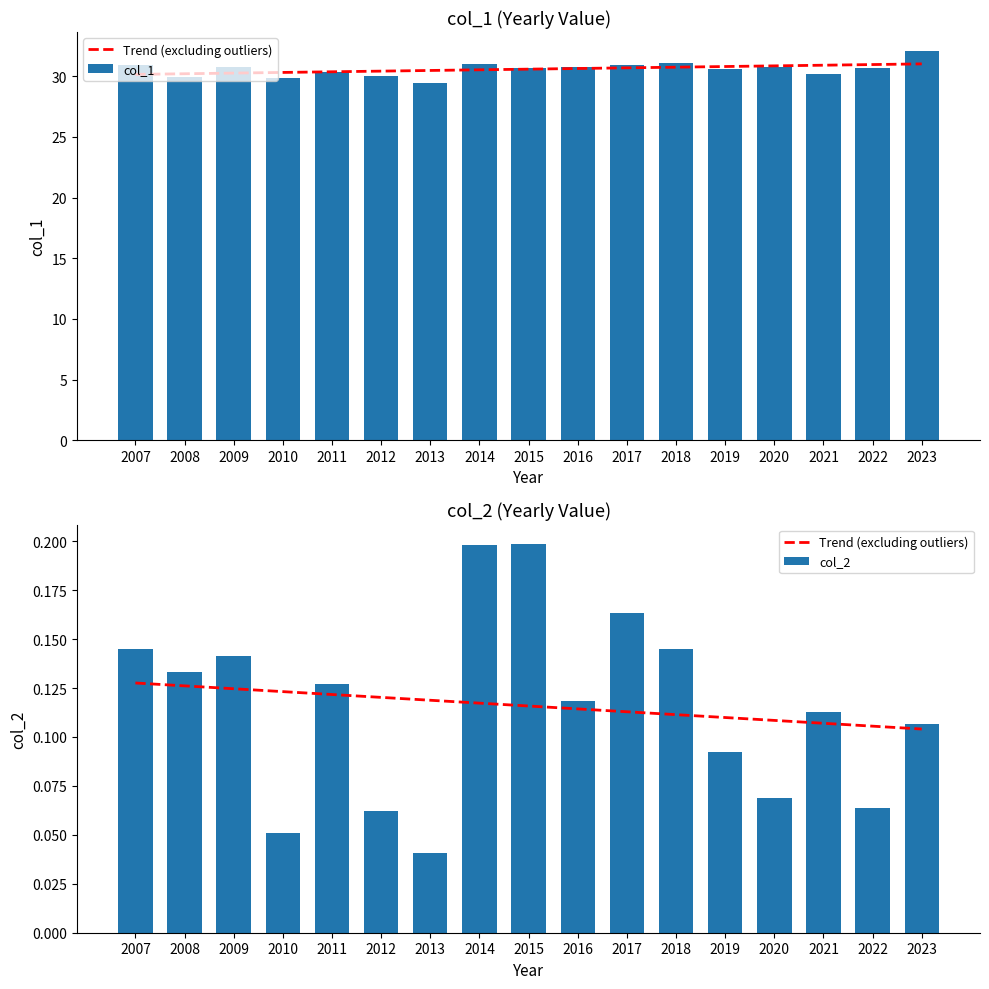

How many col_2 values are between 0 and 1?

17